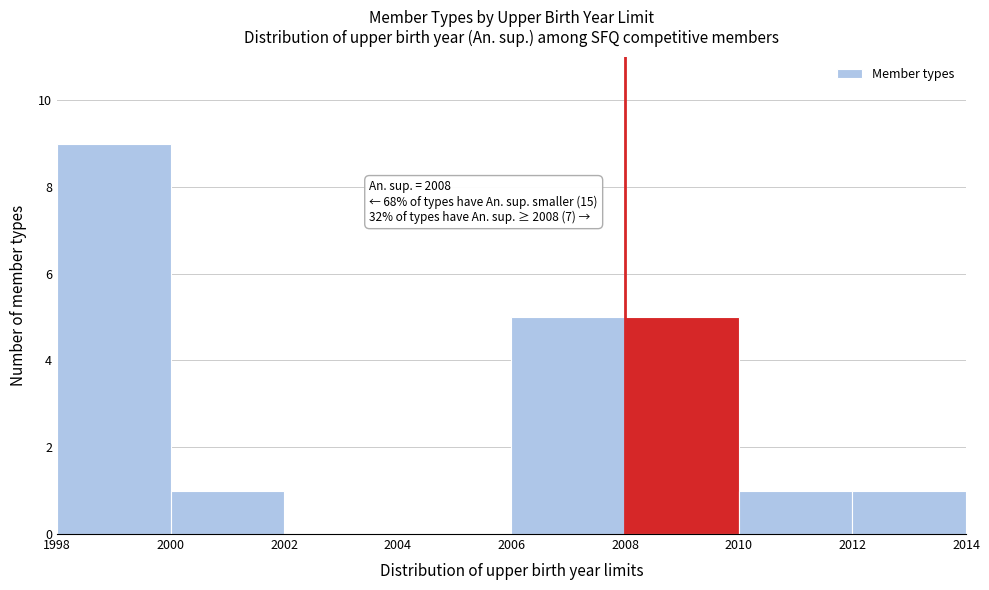

Over which range of the x-axis is the bar tallest?

1998 to 2000